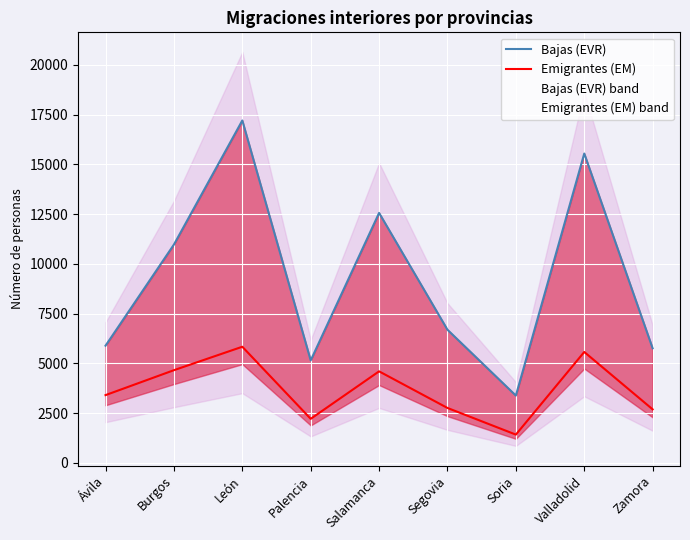

What is the spread (max minus min) of values at Segovia?

3930